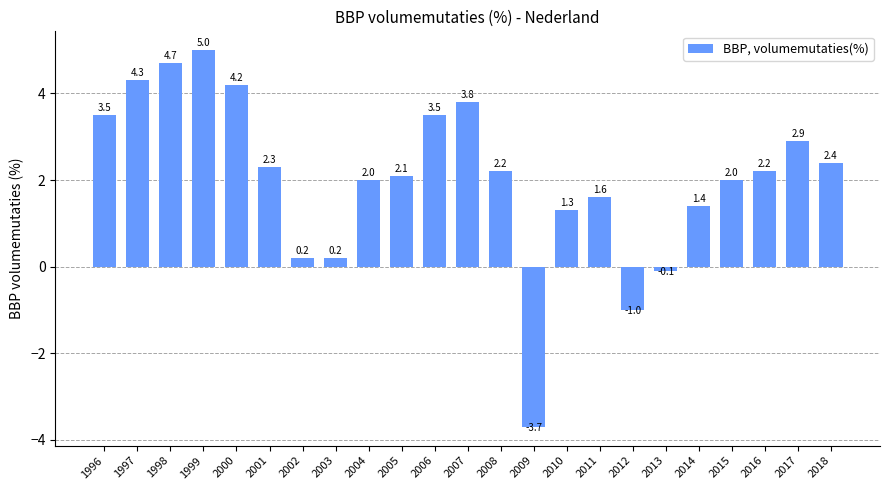

True or false: the data shows 3.5 at 1996.

True